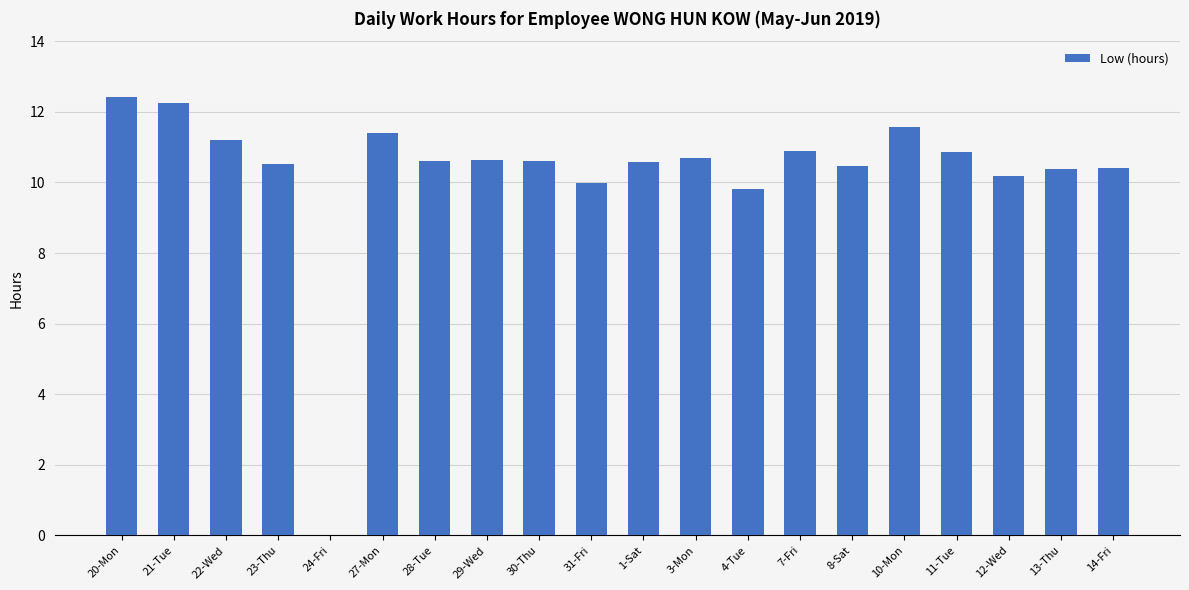

Is it true that the value at 4-Tue is 17.6?

False